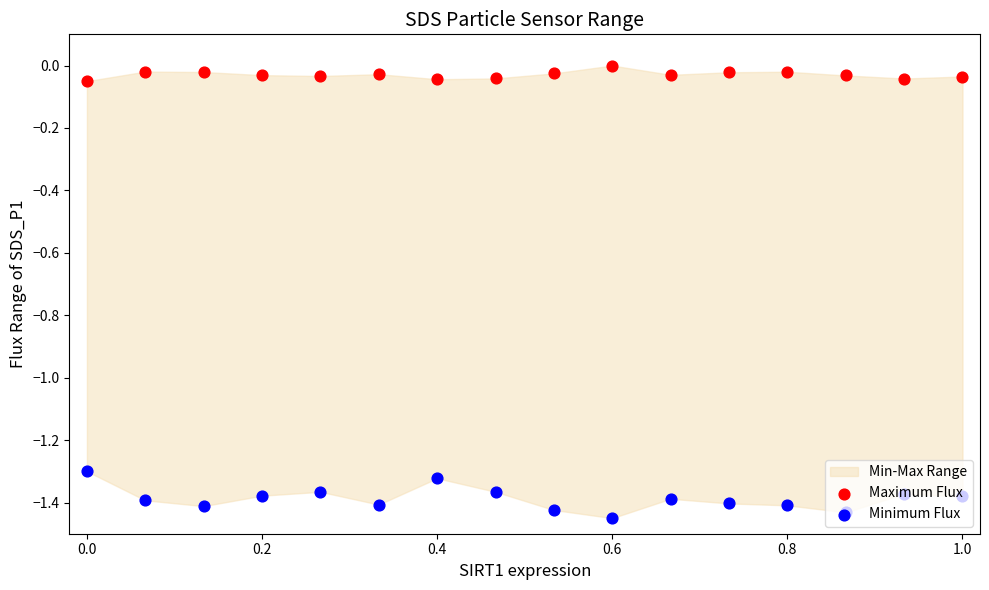

Which series has the widest spread of Y values?

Minimum Flux